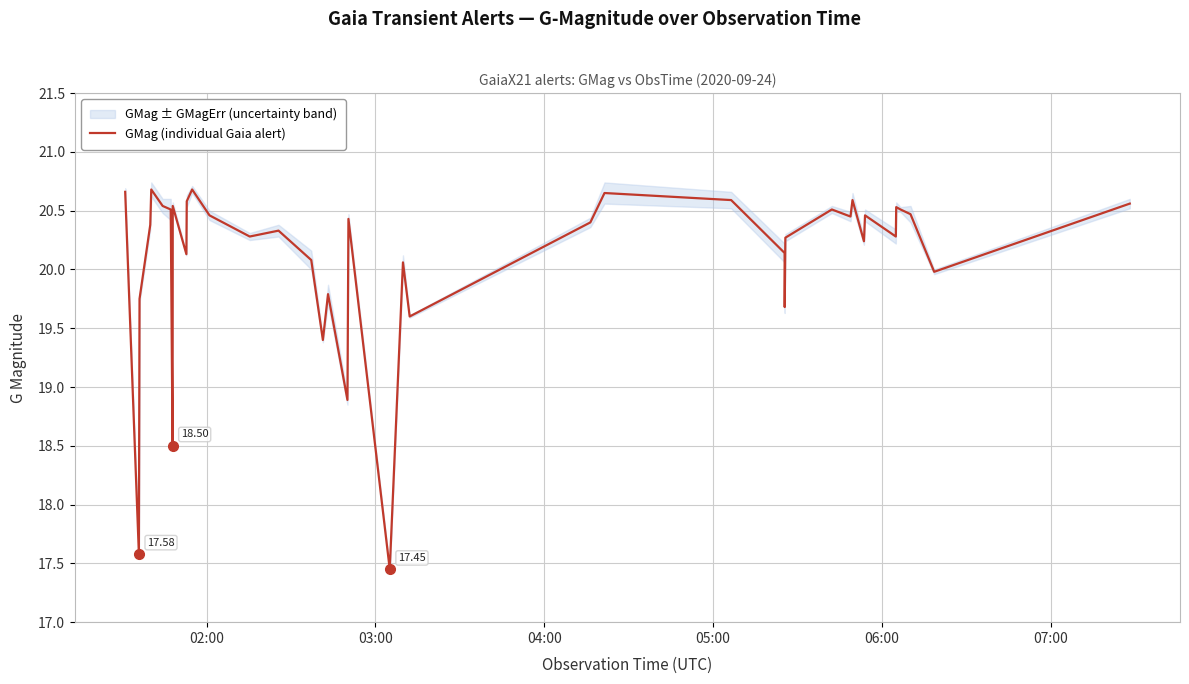

What is the maximum value shown in the chart?

20.7